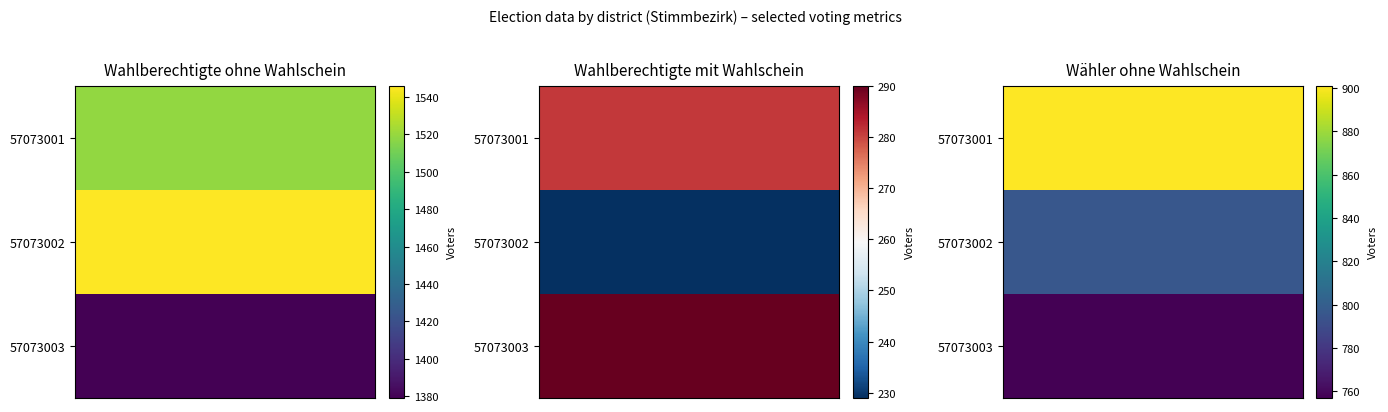

Which category has the lowest value across all series?

57073002